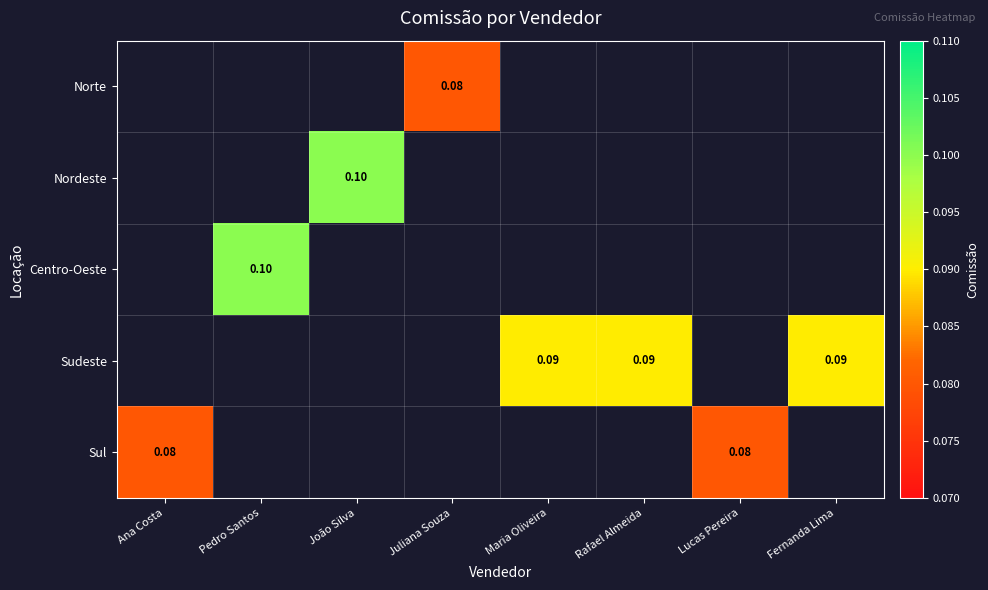

At which label does Sul reach its minimum?

Ana Costa